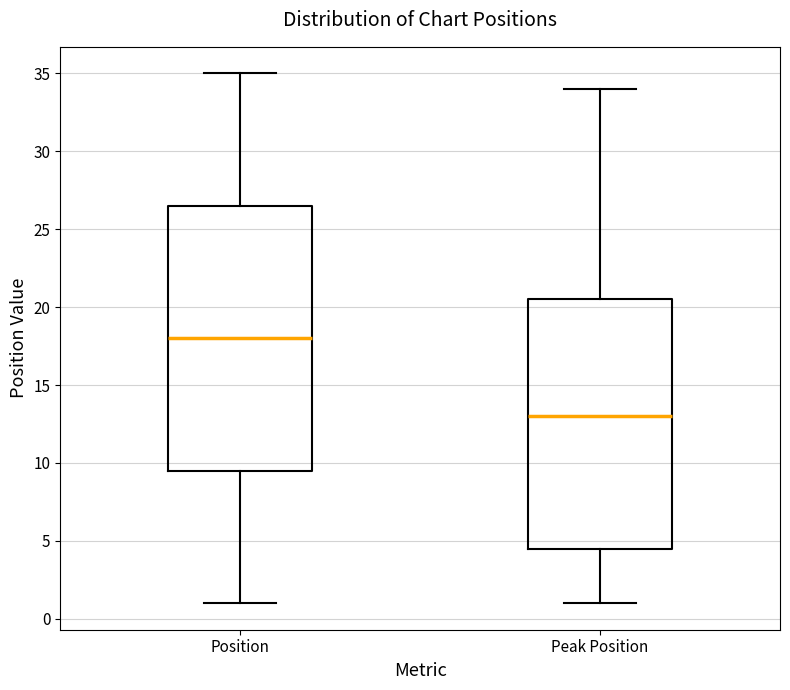

Which box has the lowest median line?

Peak Position